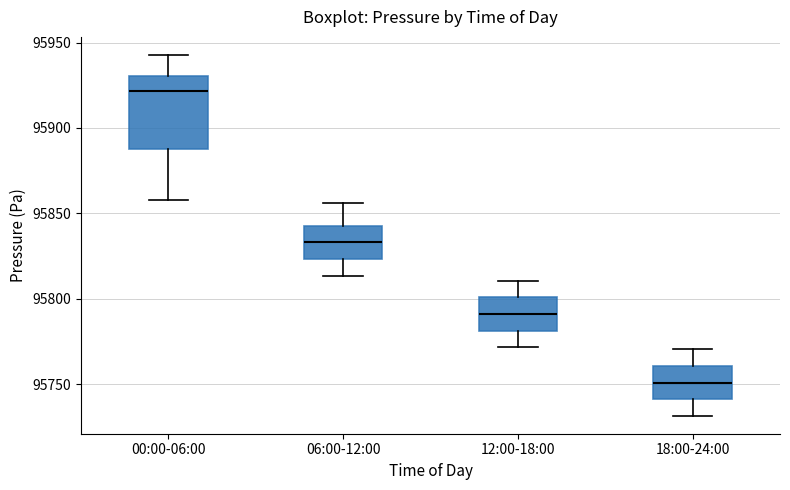

Reading left to right, read every box against the y-axis: the position of its median line, the range the box covers, and the ends of its whiskers. The values are not printed on the chart, so give them approximately, as read against the axis.

00:00-06:00: median 95920, box 95890 to 95930, whiskers 95860 to 95945
06:00-12:00: median 95835, box 95825 to 95845, whiskers 95815 to 95855
12:00-18:00: median 95790, box 95780 to 95800, whiskers 95770 to 95810
18:00-24:00: median 95750, box 95740 to 95760, whiskers 95730 to 95770